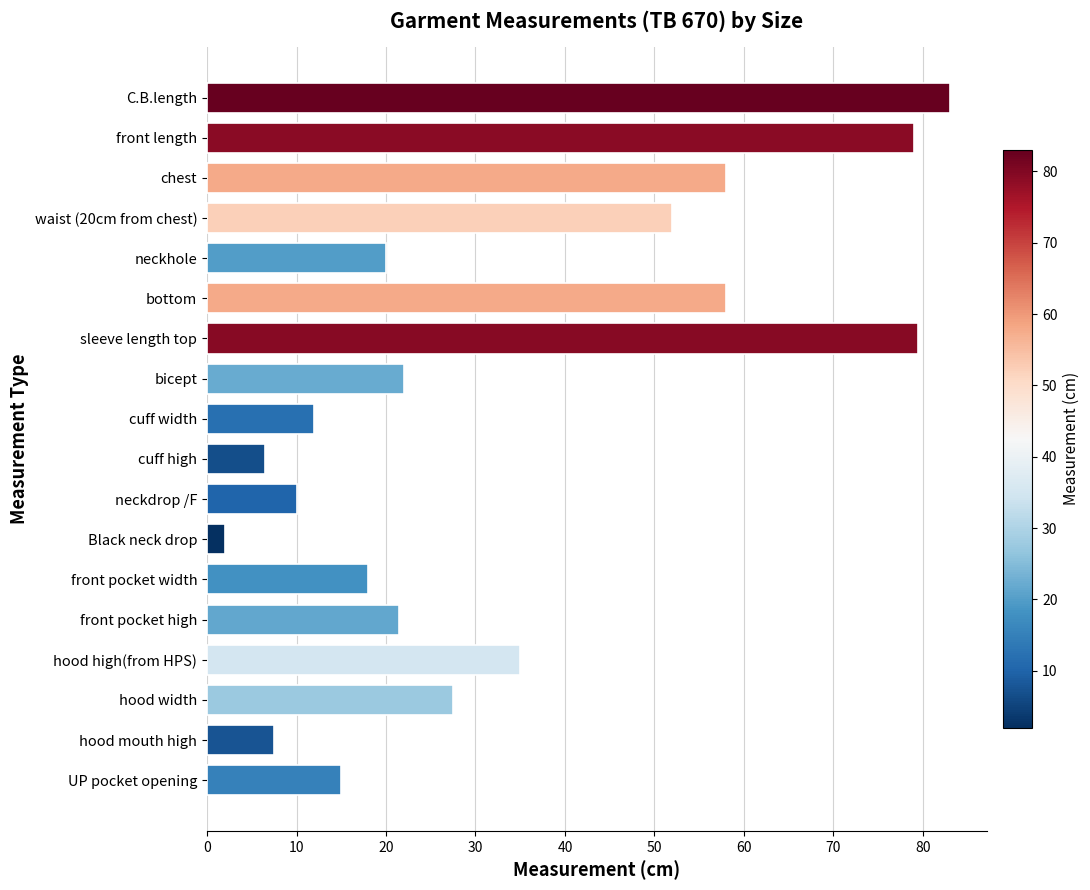

Which category has the lowest value across all series?

Black neck drop